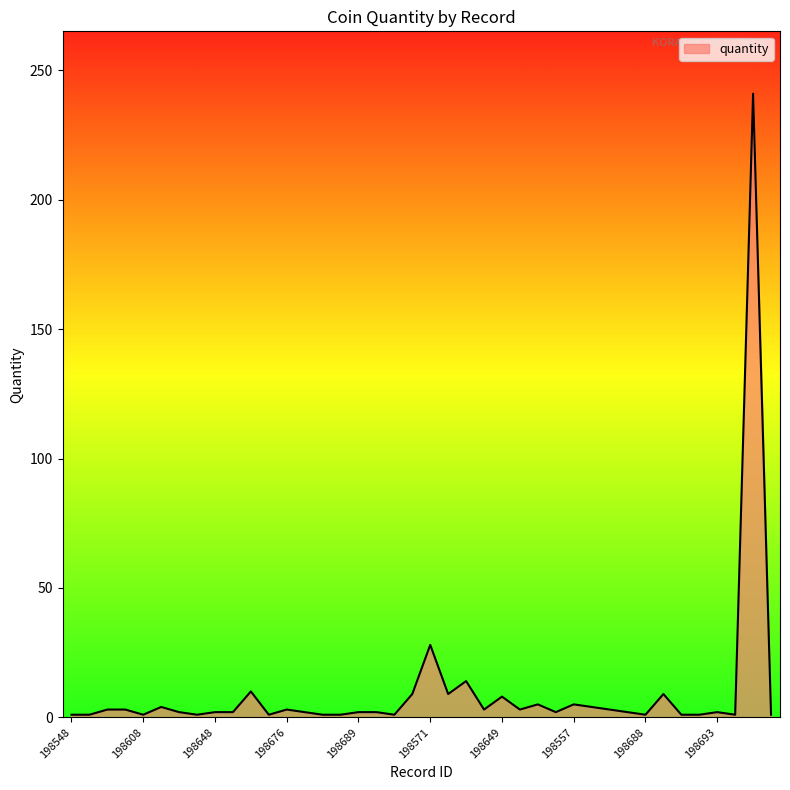

What is the maximum value shown in the chart?

241